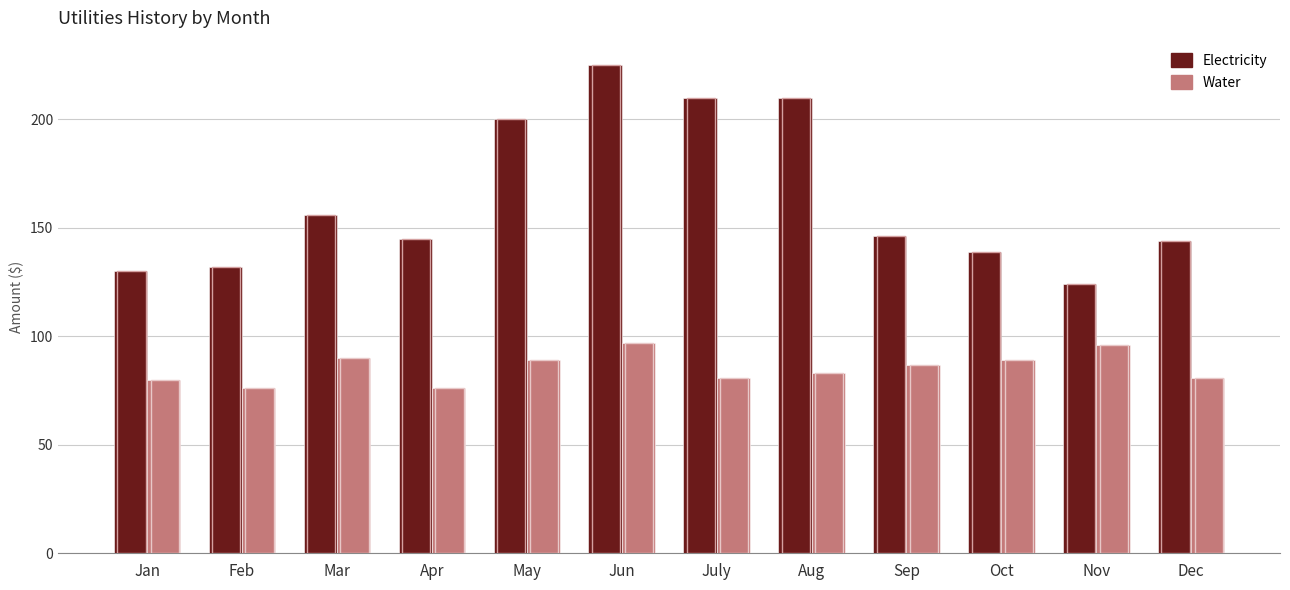

What is the label of the 8th bar from the left?

Aug